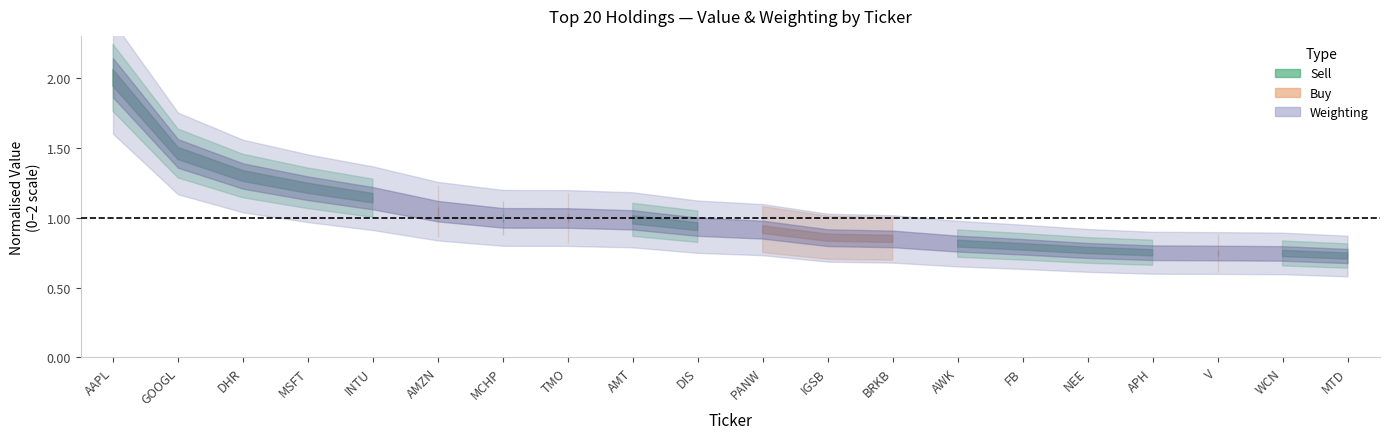

What is the label of the 19th point from the left?

WCN